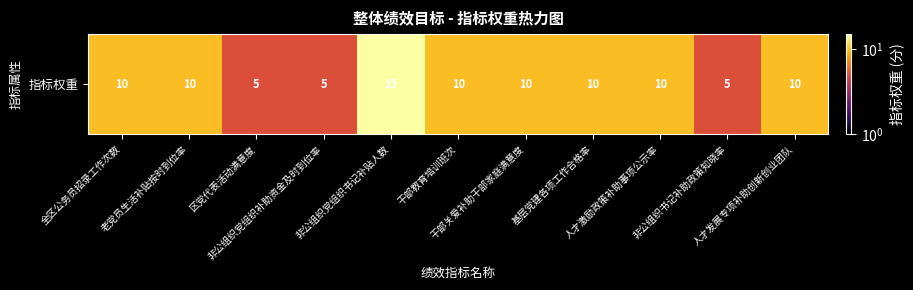

Reading left to right, list all the values displayed in this chart.

10	10	5	5	15	10	10	10	10	5	10